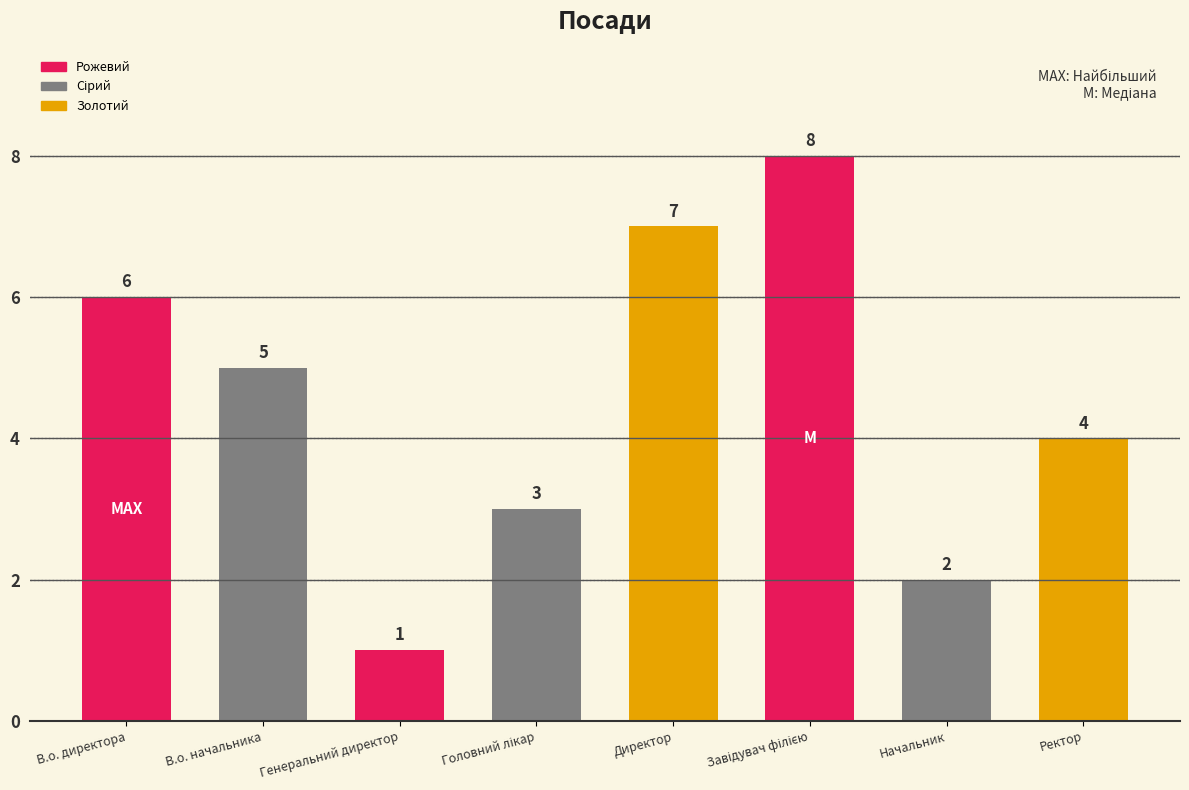

What is the label of the 2nd bar from the right?

Начальник